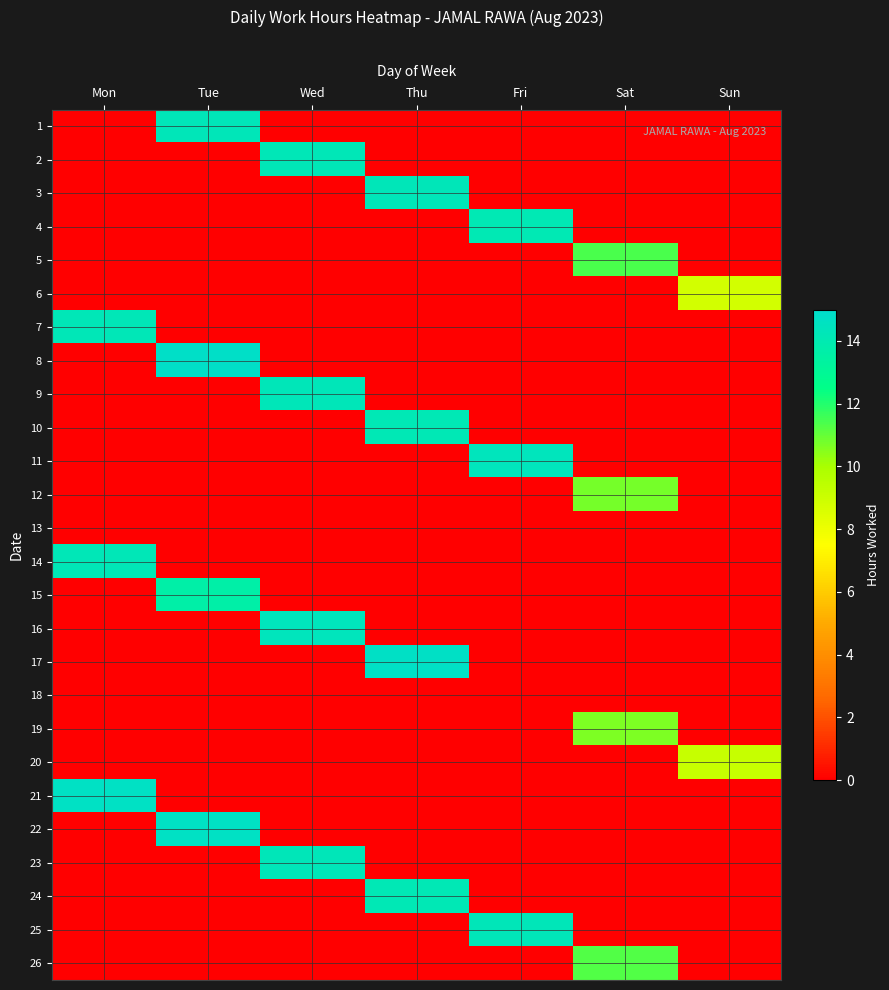

Reading right to left, extract all data points from this chart.

1: Sun=0.0	Sat=0.0	Fri=0.0	Thu=0.0	Wed=0.0	Tue=14.3	Mon=0.0
2: Sun=0.0	Sat=0.0	Fri=0.0	Thu=0.0	Wed=14.2	Tue=0.0	Mon=0.0
3: Sun=0.0	Sat=0.0	Fri=0.0	Thu=14.3	Wed=0.0	Tue=0.0	Mon=0.0
4: Sun=0.0	Sat=0.0	Fri=14.1	Thu=0.0	Wed=0.0	Tue=0.0	Mon=0.0
5: Sun=0.0	Sat=11.4	Fri=0.0	Thu=0.0	Wed=0.0	Tue=0.0	Mon=0.0
6: Sun=8.8	Sat=0.0	Fri=0.0	Thu=0.0	Wed=0.0	Tue=0.0	Mon=0.0
7: Sun=0.0	Sat=0.0	Fri=0.0	Thu=0.0	Wed=0.0	Tue=0.0	Mon=14.2
8: Sun=0.0	Sat=0.0	Fri=0.0	Thu=0.0	Wed=0.0	Tue=14.8	Mon=0.0
9: Sun=0.0	Sat=0.0	Fri=0.0	Thu=0.0	Wed=14.3	Tue=0.0	Mon=0.0
10: Sun=0.0	Sat=0.0	Fri=0.0	Thu=14.2	Wed=0.0	Tue=0.0	Mon=0.0
11: Sun=0.0	Sat=0.0	Fri=14.4	Thu=0.0	Wed=0.0	Tue=0.0	Mon=0.0
12: Sun=0.0	Sat=10.7	Fri=0.0	Thu=0.0	Wed=0.0	Tue=0.0	Mon=0.0
13: Sun=0.0	Sat=0.0	Fri=0.0	Thu=0.0	Wed=0.0	Tue=0.0	Mon=0.0
14: Sun=0.0	Sat=0.0	Fri=0.0	Thu=0.0	Wed=0.0	Tue=0.0	Mon=14.2
15: Sun=0.0	Sat=0.0	Fri=0.0	Thu=0.0	Wed=0.0	Tue=13.6	Mon=0.0
16: Sun=0.0	Sat=0.0	Fri=0.0	Thu=0.0	Wed=14.4	Tue=0.0	Mon=0.0
17: Sun=0.0	Sat=0.0	Fri=0.0	Thu=14.7	Wed=0.0	Tue=0.0	Mon=0.0
18: Sun=0.0	Sat=0.0	Fri=0.0	Thu=0.0	Wed=0.0	Tue=0.0	Mon=0.0
19: Sun=0.0	Sat=10.7	Fri=0.0	Thu=0.0	Wed=0.0	Tue=0.0	Mon=0.0
20: Sun=9.2	Sat=0.0	Fri=0.0	Thu=0.0	Wed=0.0	Tue=0.0	Mon=0.0
21: Sun=0.0	Sat=0.0	Fri=0.0	Thu=0.0	Wed=0.0	Tue=0.0	Mon=14.7
22: Sun=0.0	Sat=0.0	Fri=0.0	Thu=0.0	Wed=0.0	Tue=14.7	Mon=0.0
23: Sun=0.0	Sat=0.0	Fri=0.0	Thu=0.0	Wed=14.3	Tue=0.0	Mon=0.0
24: Sun=0.0	Sat=0.0	Fri=0.0	Thu=14.2	Wed=0.0	Tue=0.0	Mon=0.0
25: Sun=0.0	Sat=0.0	Fri=14.2	Thu=0.0	Wed=0.0	Tue=0.0	Mon=0.0
26: Sun=0.0	Sat=11.3	Fri=0.0	Thu=0.0	Wed=0.0	Tue=0.0	Mon=0.0